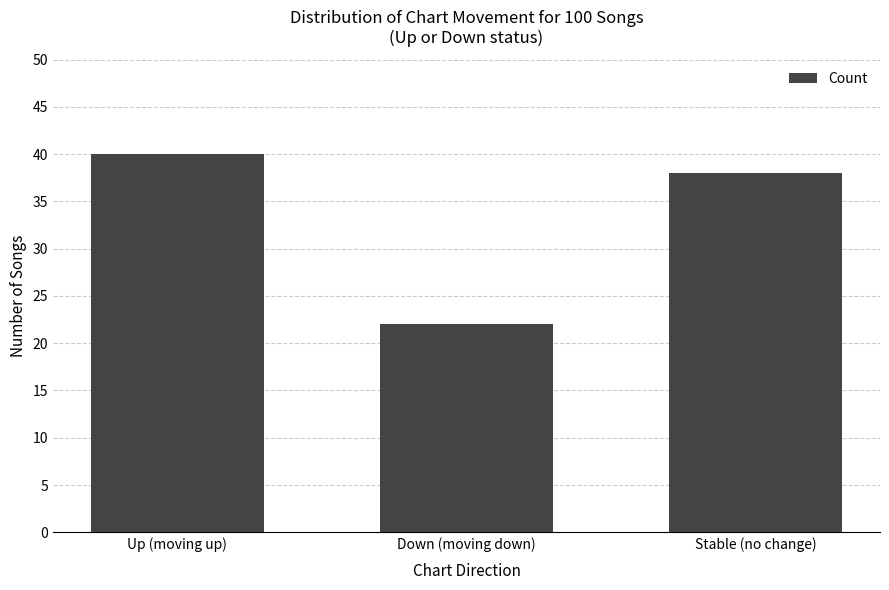

The chart shows a value of 32 at Down (moving down). True or false?

False